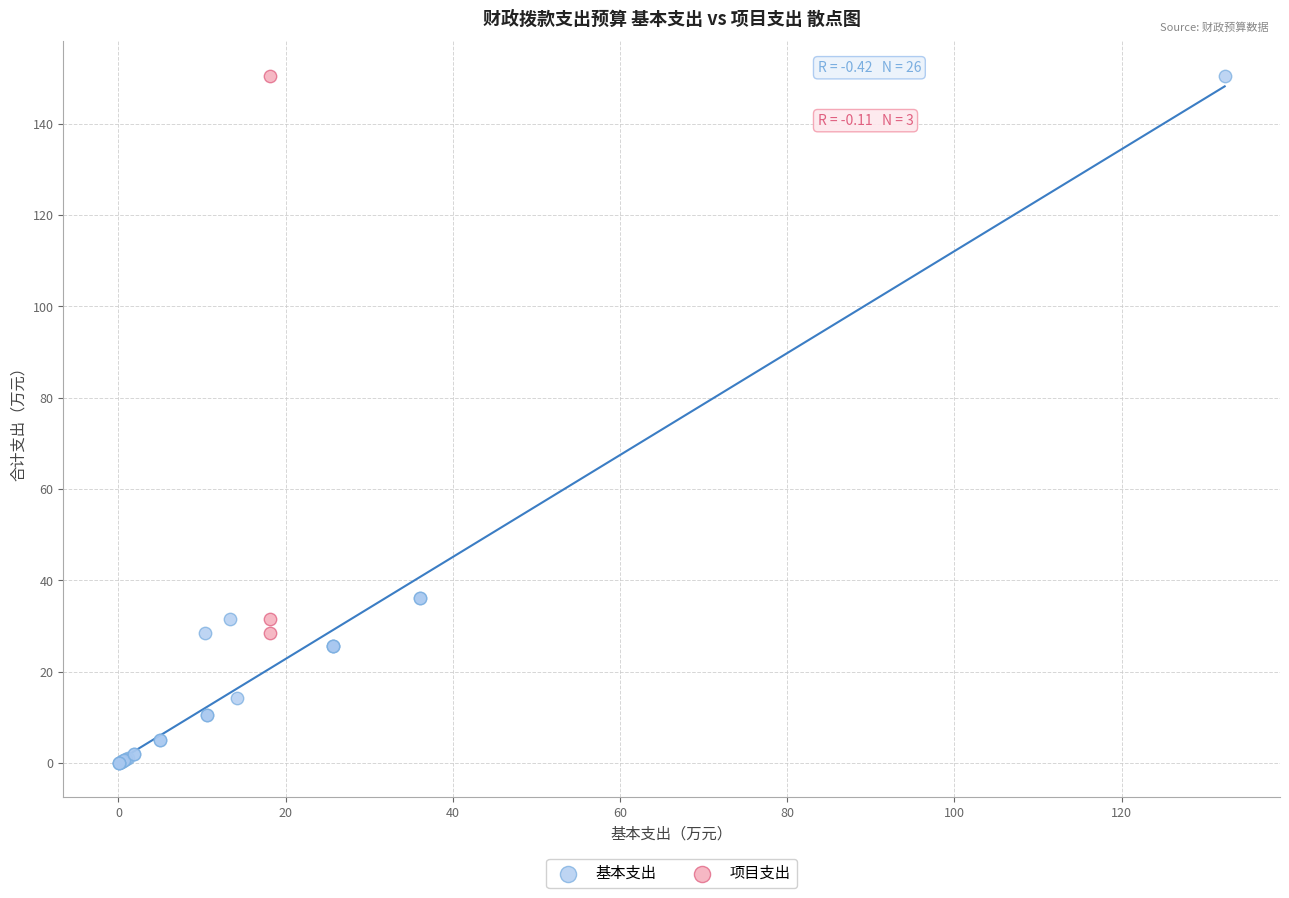

Which series has the largest Y range (max minus min)?

基本支出